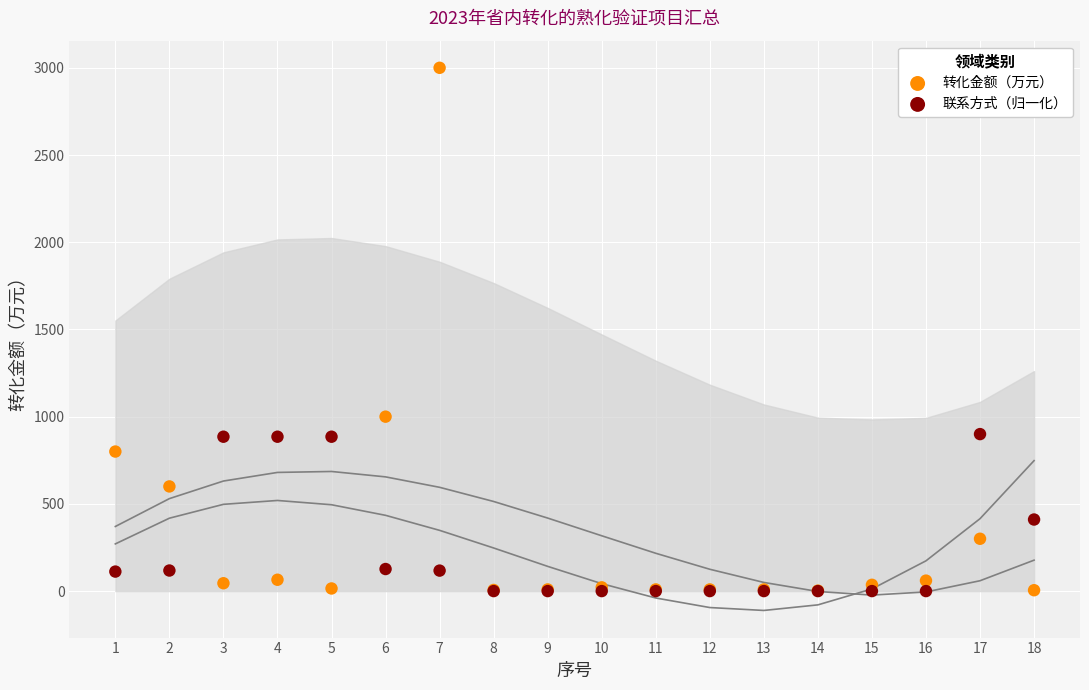

In the 转化金额（万元） series, what Y value is closest to 1501?

1000.0